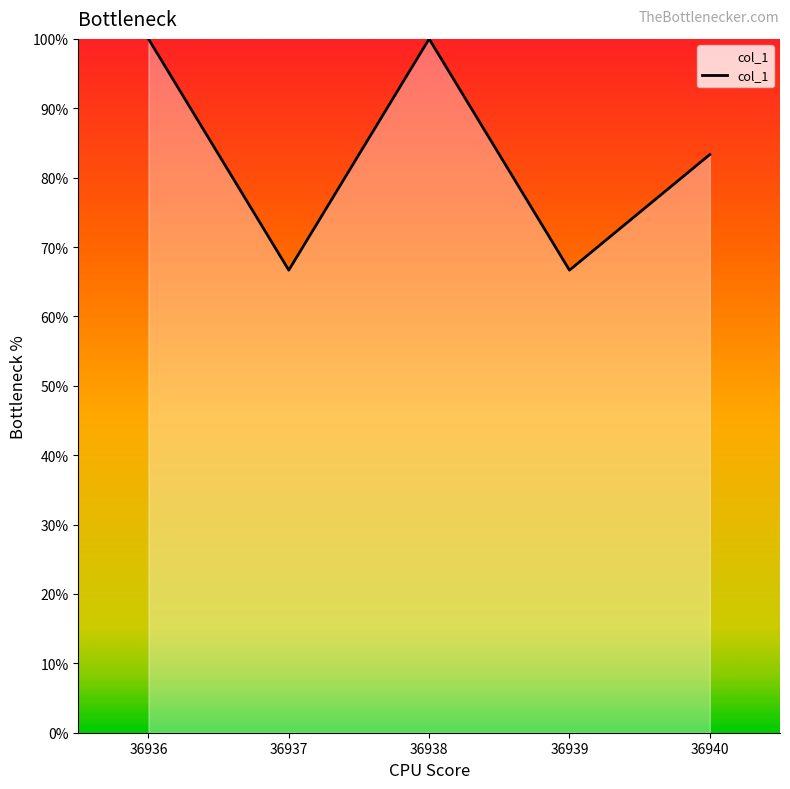

How many series are shown in this chart?

1